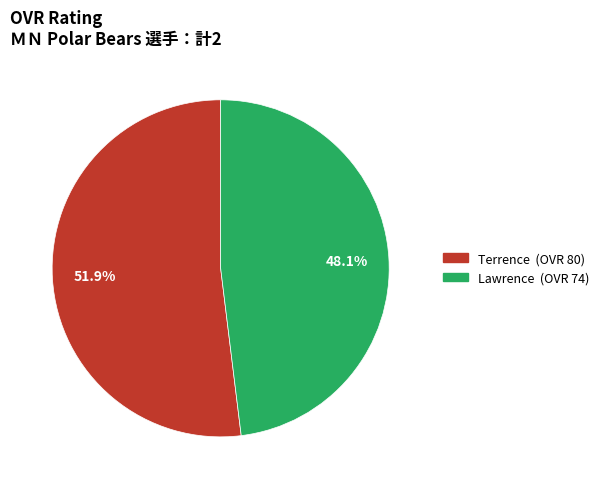

True or false: Terrence accounts for 52% of the total.

True